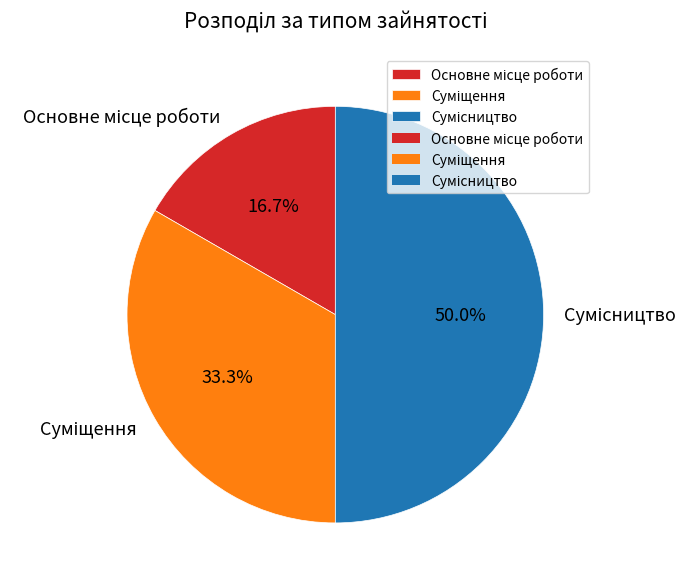

How many slices are in this pie chart?

3